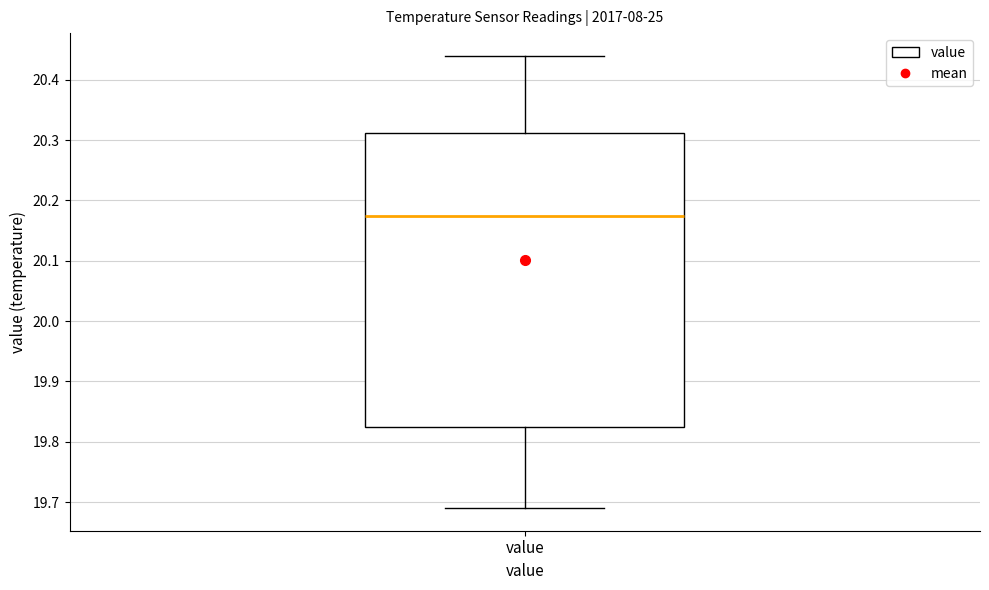

Where does the lower whisker of the box for value end on the y-axis? The values are not printed on the chart, so give them approximately, as read against the axis.

19.69